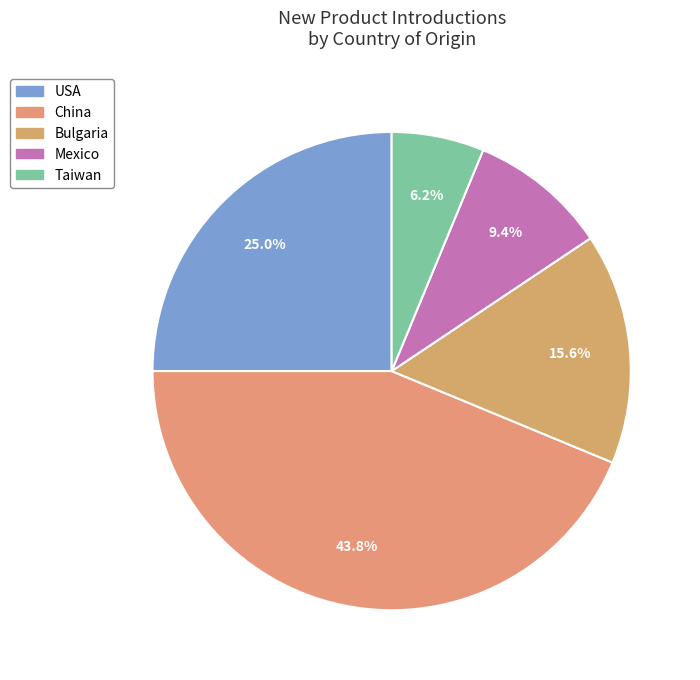

Is Bulgaria the majority of the pie?

No